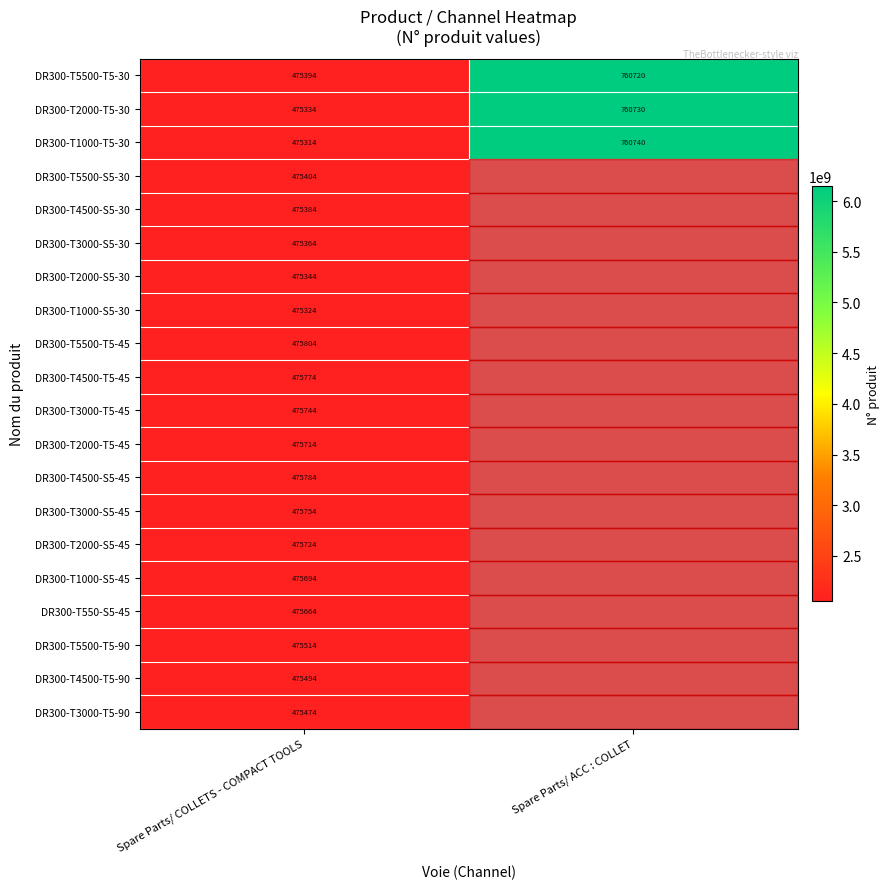

Rank the categories by DR300-T5500-T5-30 value from lowest to highest.

Spare Parts/ COLLETS - COMPACT TOOLS, Spare Parts/ ACC : COLLET